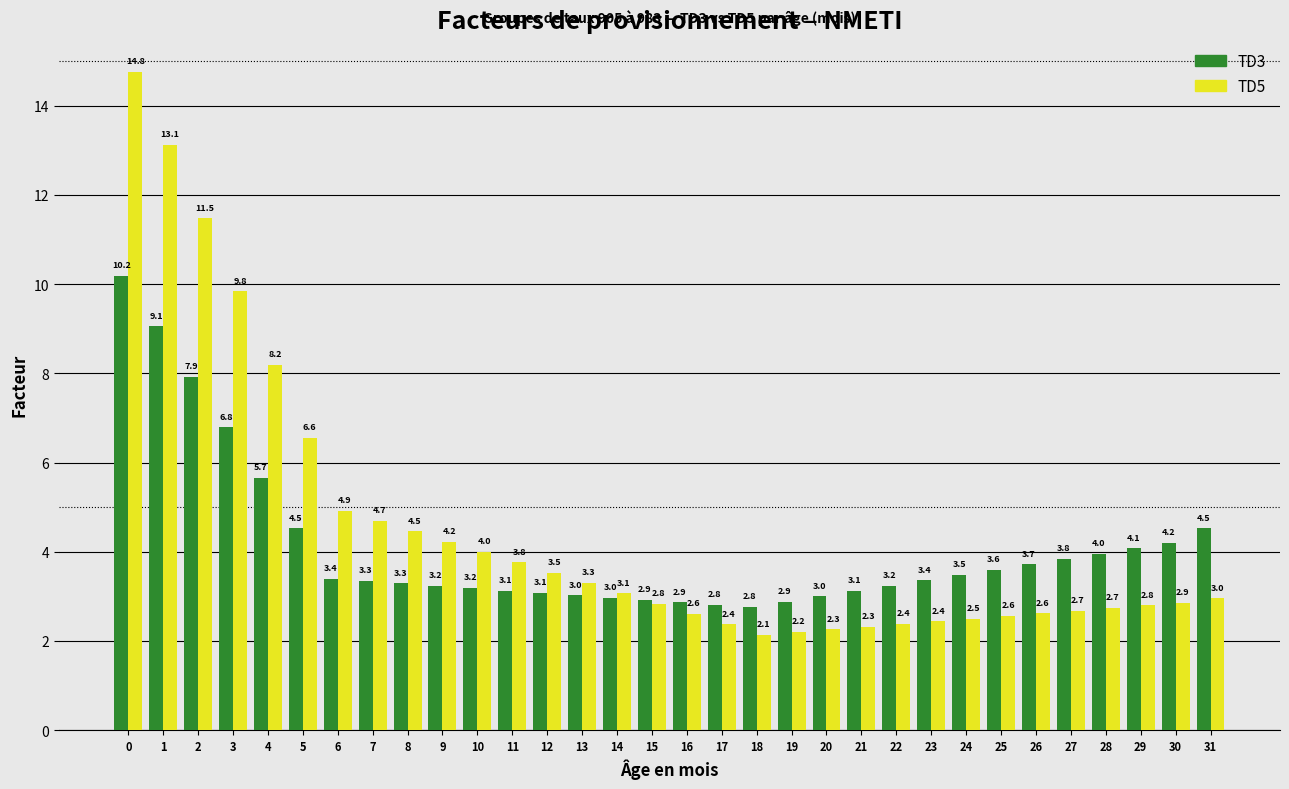

Reading left to right, what are all the values shown in this chart?

TD3: 0=10.2	1=9.1	2=7.9	3=6.8	4=5.7	5=4.5	6=3.4	7=3.3	8=3.3	9=3.2	10=3.2	11=3.1	12=3.1	13=3.0	14=3.0	15=2.9	16=2.9	17=2.8	18=2.8	19=2.9	20=3.0	21=3.1	22=3.2	23=3.4	24=3.5	25=3.6	26=3.7	27=3.8	28=4.0	29=4.1	30=4.2	31=4.5
TD5: 0=14.8	1=13.1	2=11.5	3=9.8	4=8.2	5=6.6	6=4.9	7=4.7	8=4.5	9=4.2	10=4.0	11=3.8	12=3.5	13=3.3	14=3.1	15=2.8	16=2.6	17=2.4	18=2.1	19=2.2	20=2.3	21=2.3	22=2.4	23=2.4	24=2.5	25=2.6	26=2.6	27=2.7	28=2.7	29=2.8	30=2.9	31=3.0